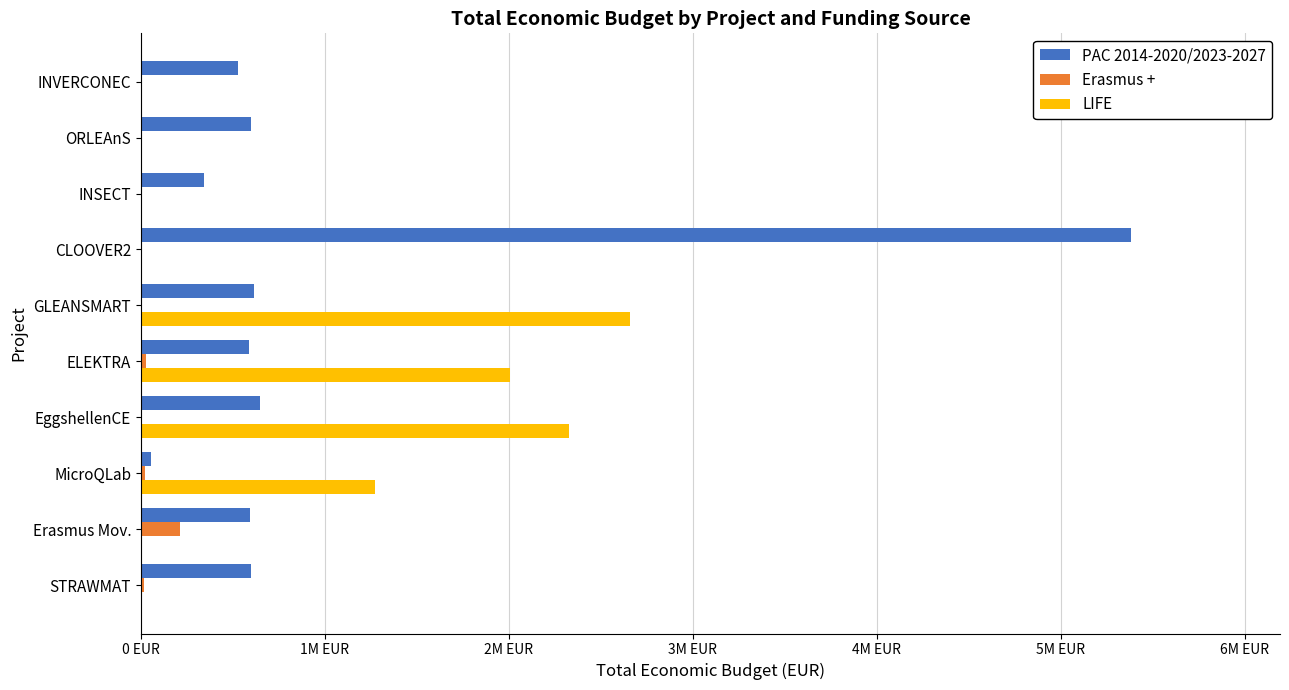

What are all the series names shown in the legend?

PAC 2014-2020/2023-2027, Erasmus +, LIFE